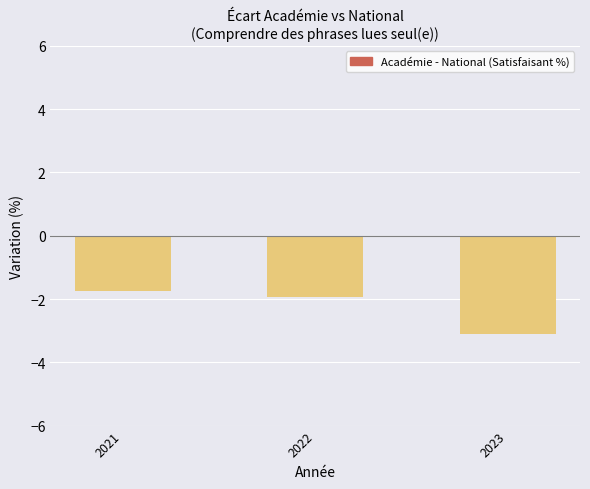

List the labels in order of value, largest first.

2021, 2022, 2023